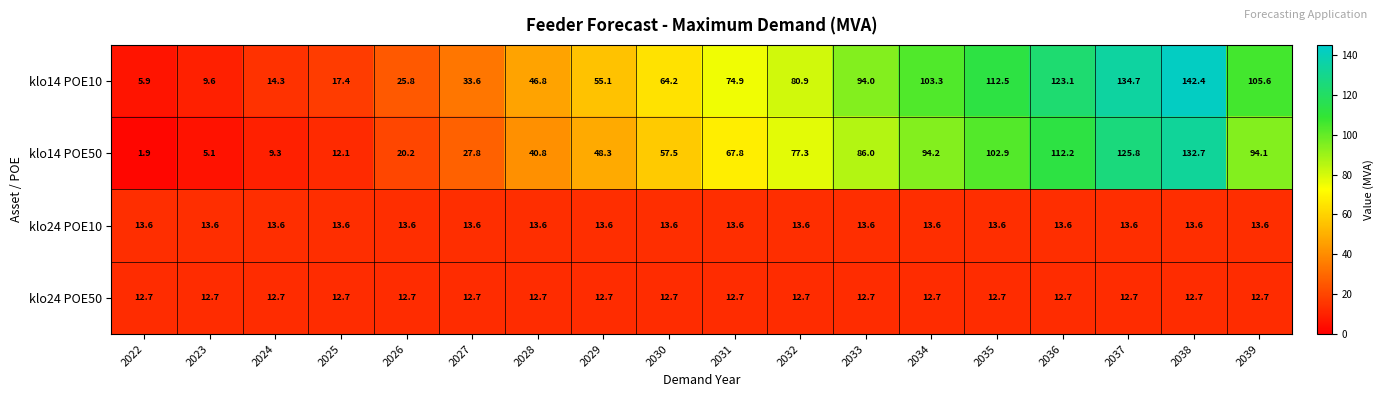

Which series has the largest total across all categories?

klo14 POE10